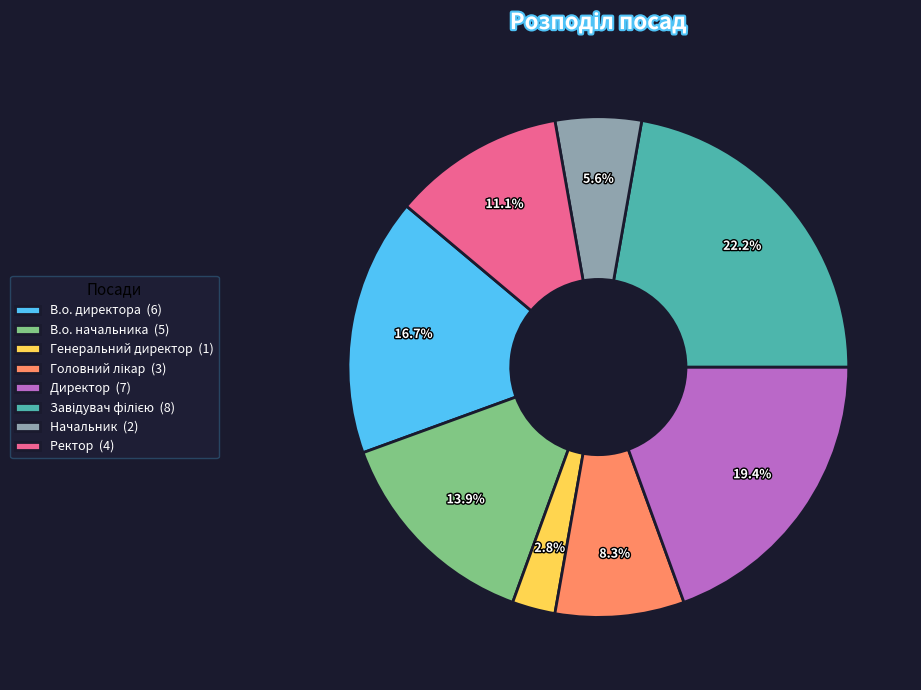

How much of the chart is everything except В.о. начальника (5)?

86.1%